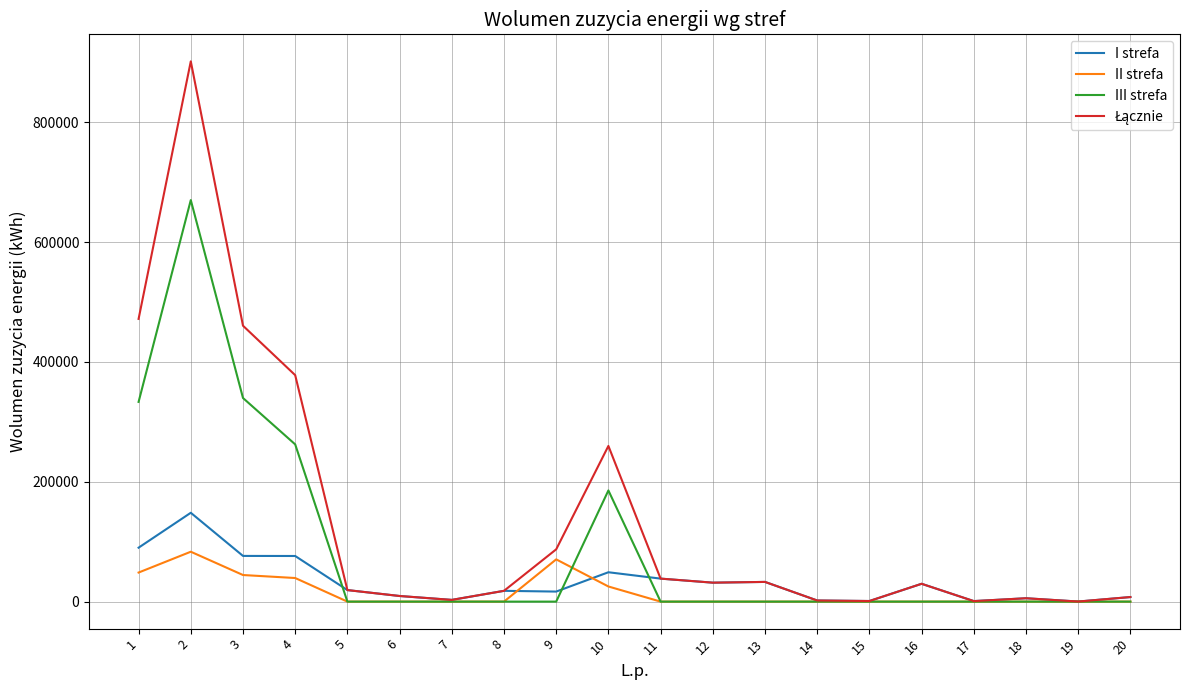

True or false: III strefa has more than 1 interior local peaks.

True